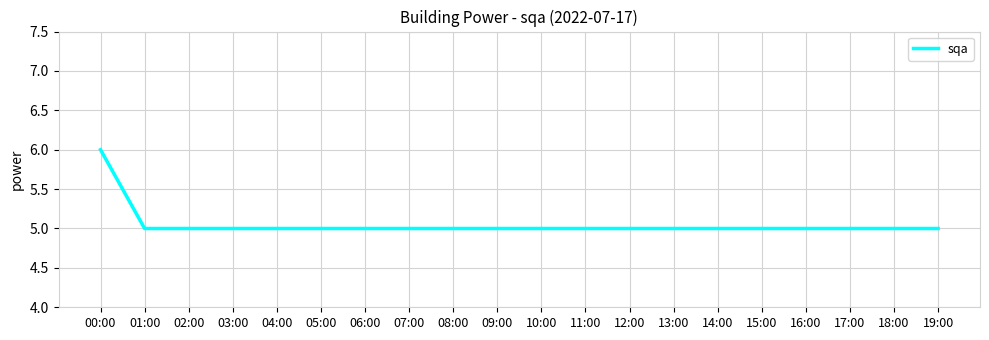

Which label corresponds to the largest value in the chart?

00:00